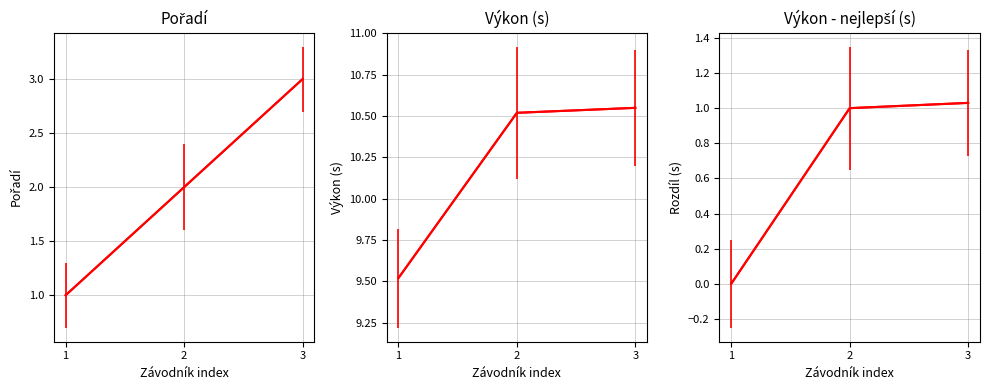

How many data points in Pořadí are less than 2?

1